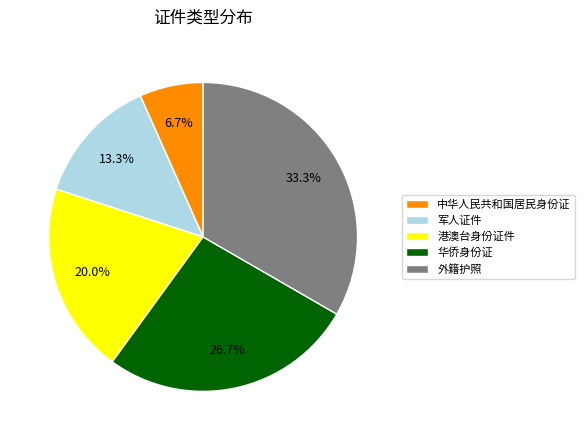

How many segments does this pie chart have?

5